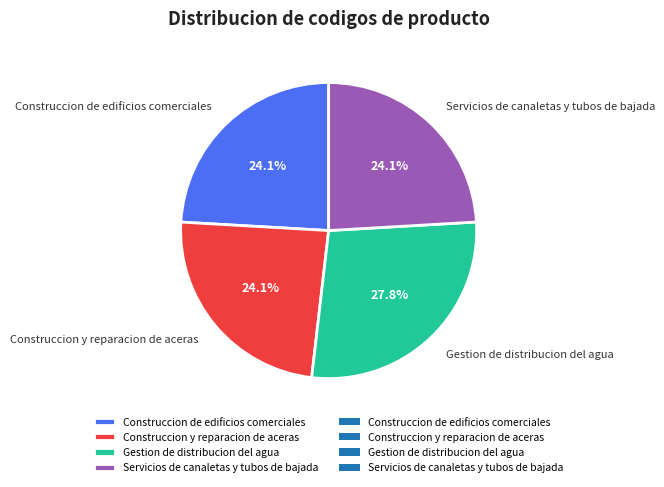

Between Gestion de distribucion del agua and Construccion y reparacion de aceras, which is larger?

Gestion de distribucion del agua